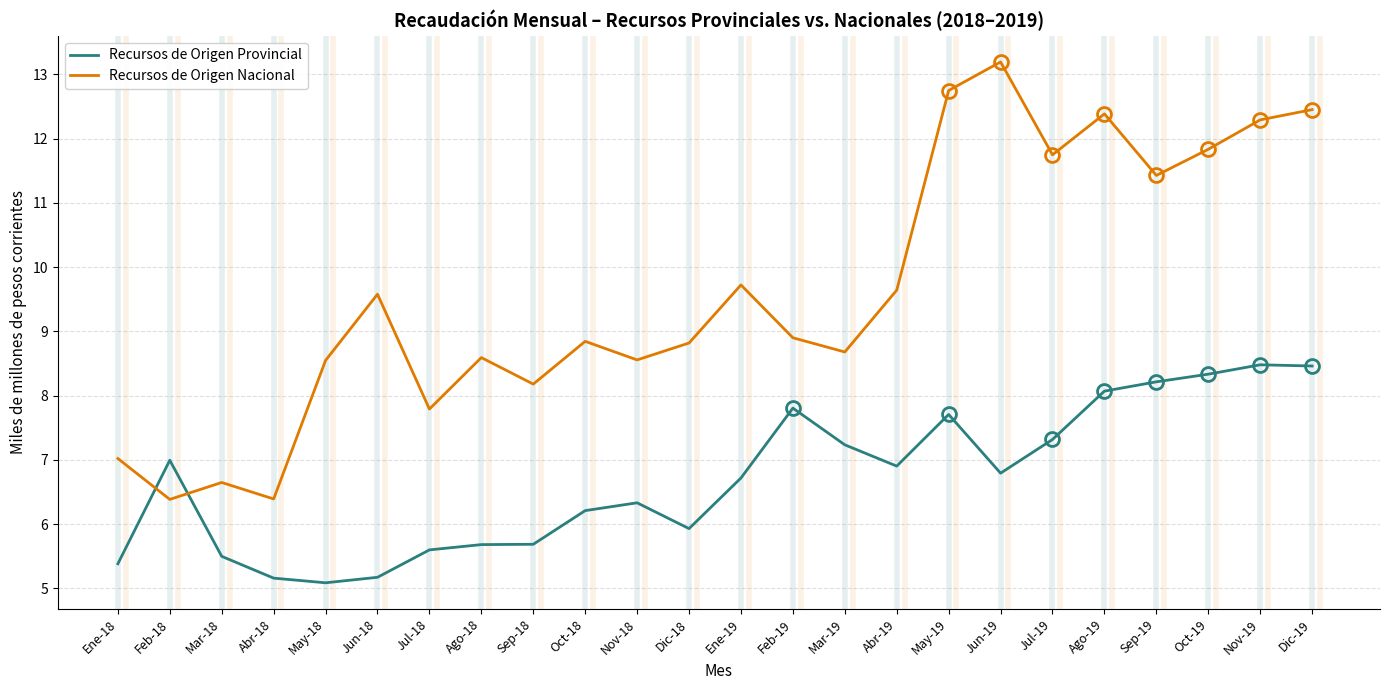

What is the maximum value shown in the chart?

13.2